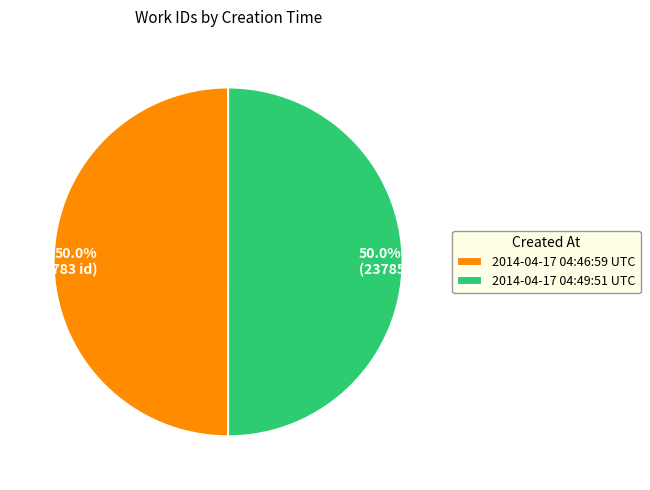

Approximately how many times larger is the value at 2014-04-17 04:49:51 UTC compared to 2014-04-17 04:46:59 UTC?

1.0